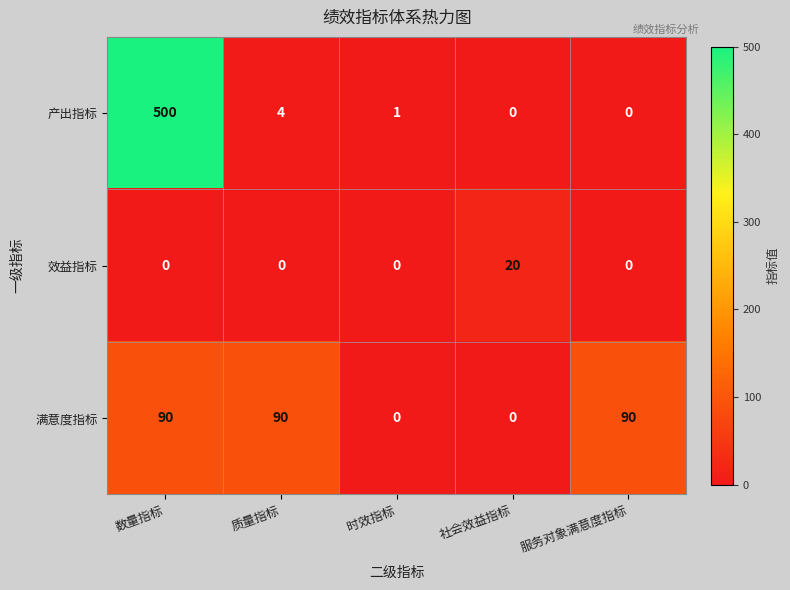

At which category is the sum across all series the highest?

数量指标